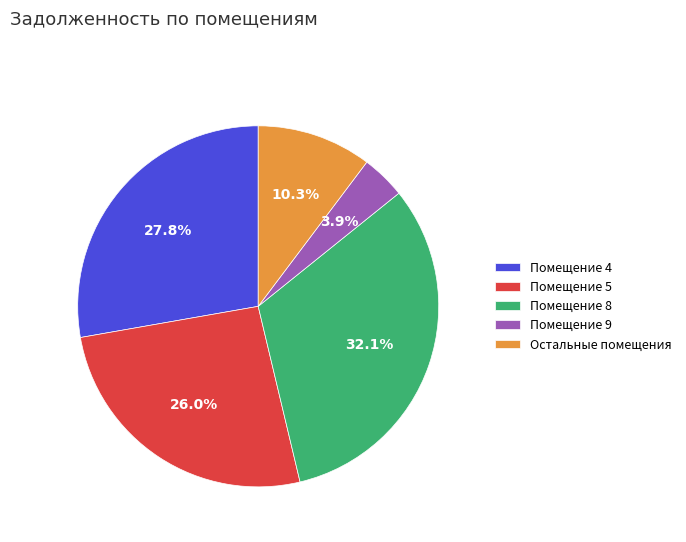

Is there a majority slice in this chart?

No